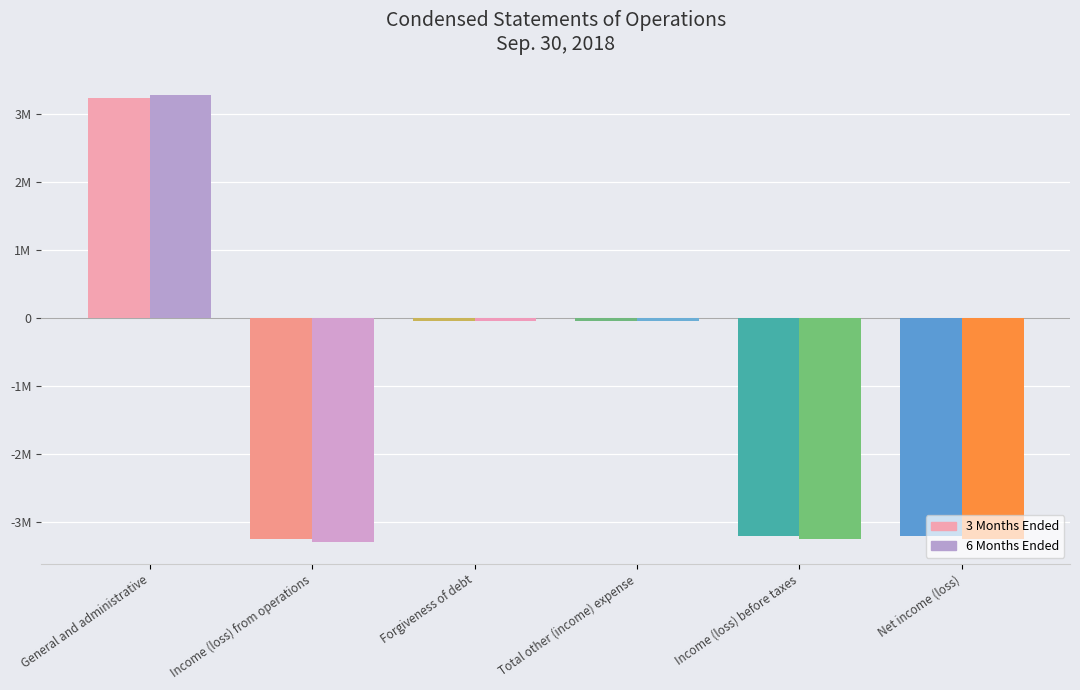

At how many categories does at least one series exceed 2887754?

1